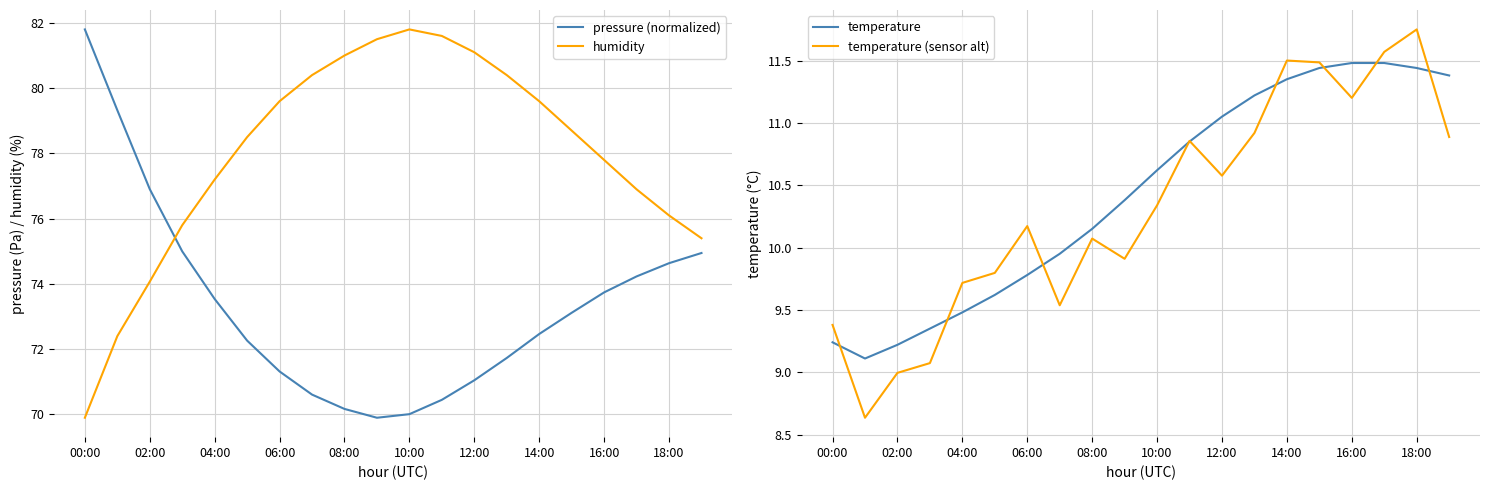

What are all the series names shown in the legend?

pressure (normalized), humidity, temperature, temperature (sensor alt)